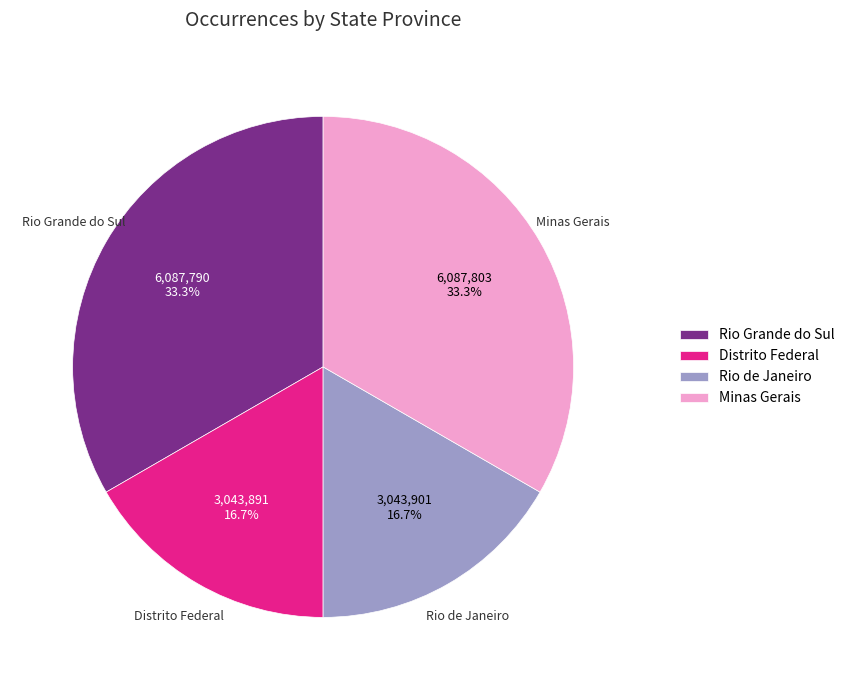

Combined, do Rio Grande do Sul and Minas Gerais account for over 50%?

Yes